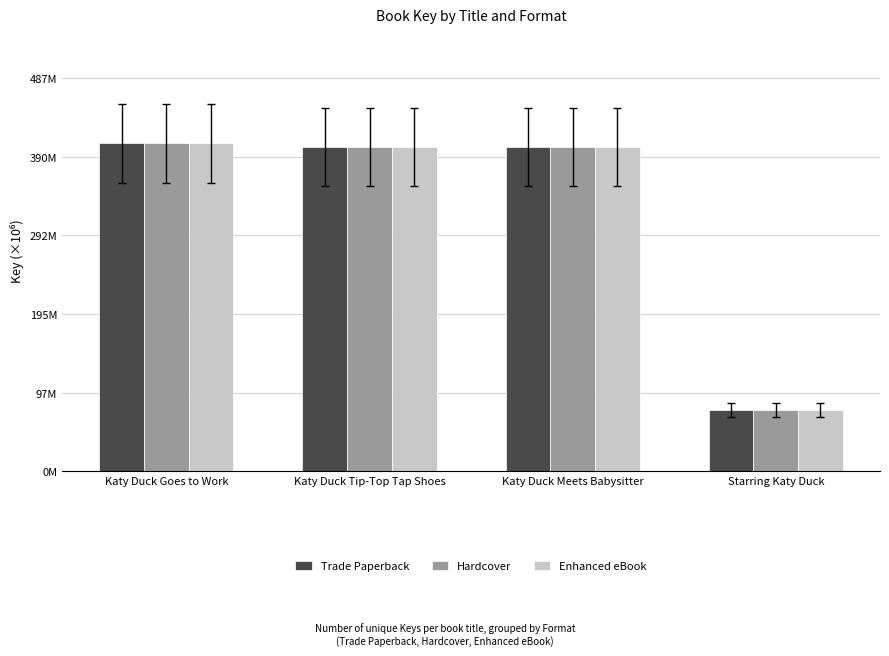

What is the difference between the maximum and minimum values in the Enhanced eBook series?

330.1